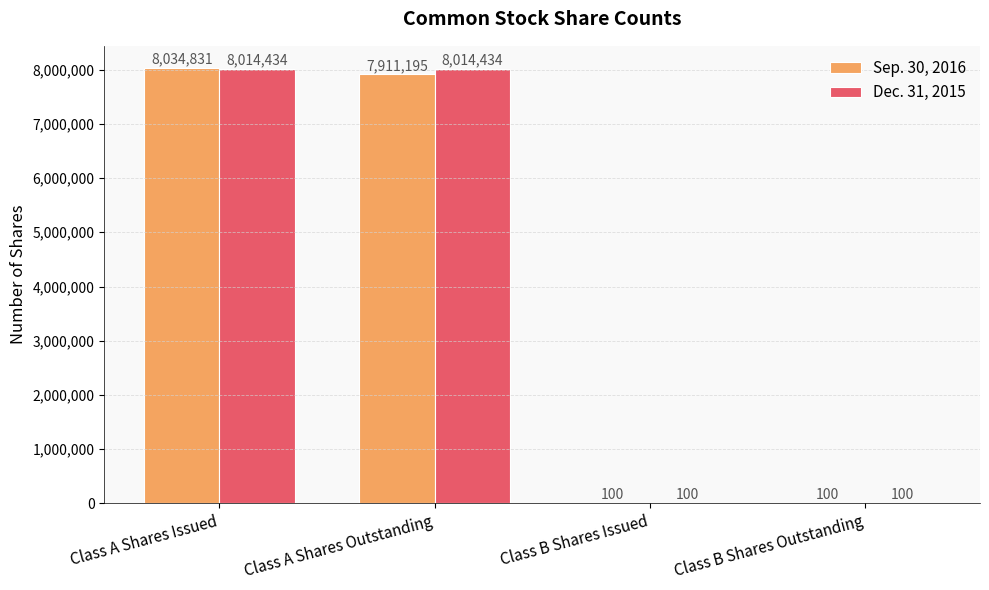

Reading left to right, extract all data points from this chart.

Sep. 30, 2016: Class A Shares Issued=8034831	Class A Shares Outstanding=7911195	Class B Shares Issued=100	Class B Shares Outstanding=100
Dec. 31, 2015: Class A Shares Issued=8014434	Class A Shares Outstanding=8014434	Class B Shares Issued=100	Class B Shares Outstanding=100